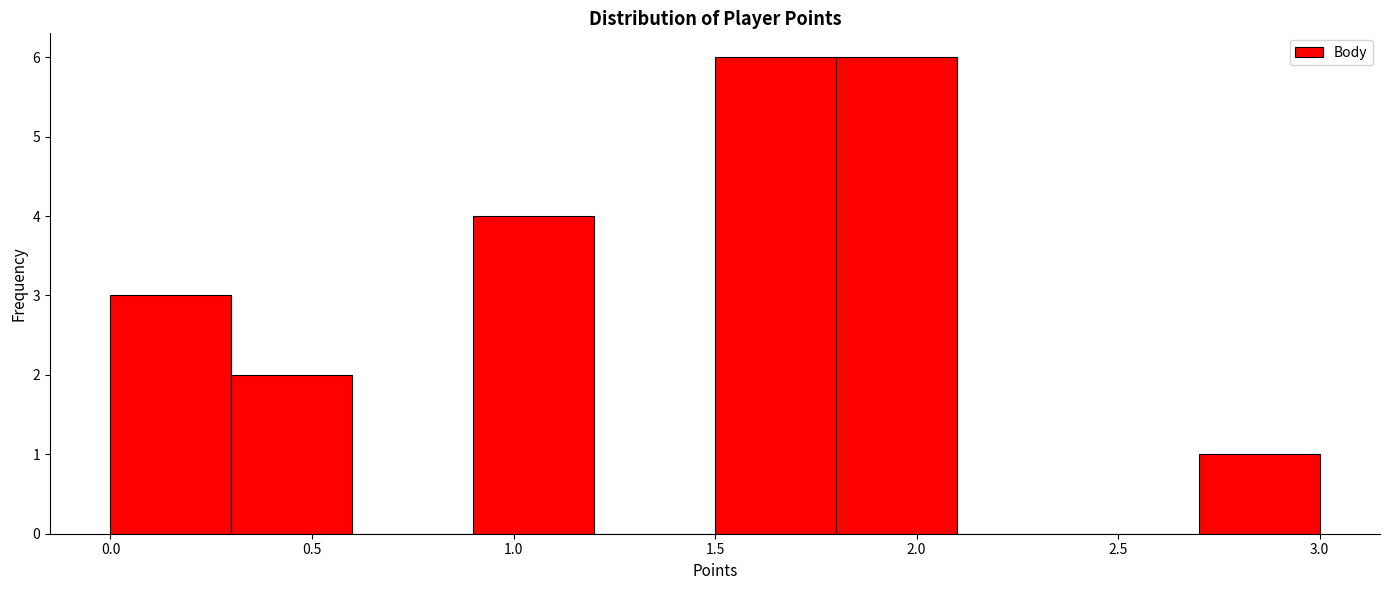

Reading left to right, list every bar in this chart as the range it spans on the x-axis followed by its height. The values are not printed on the chart, so give them approximately, as read against the axis.

0.0 to 0.3: 3
0.3 to 0.6: 2
0.6 to 0.9: 0
0.9 to 1.2: 4
1.2 to 1.5: 0
1.5 to 1.8: 6
1.8 to 2.1: 6
2.1 to 2.4: 0
2.4 to 2.7: 0
2.7 to 3.0: 1